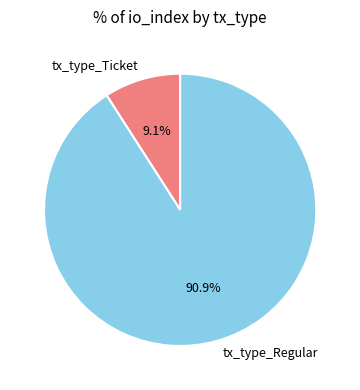

Is there a majority slice in this chart?

Yes